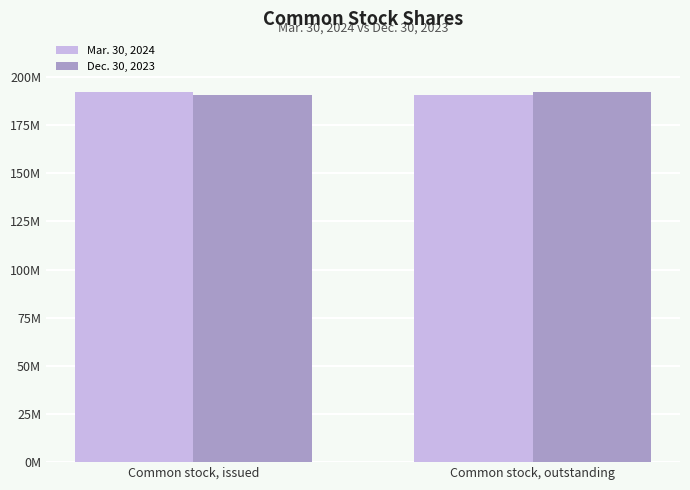

Are the bars grouped side by side (vs. stacked)?

Yes